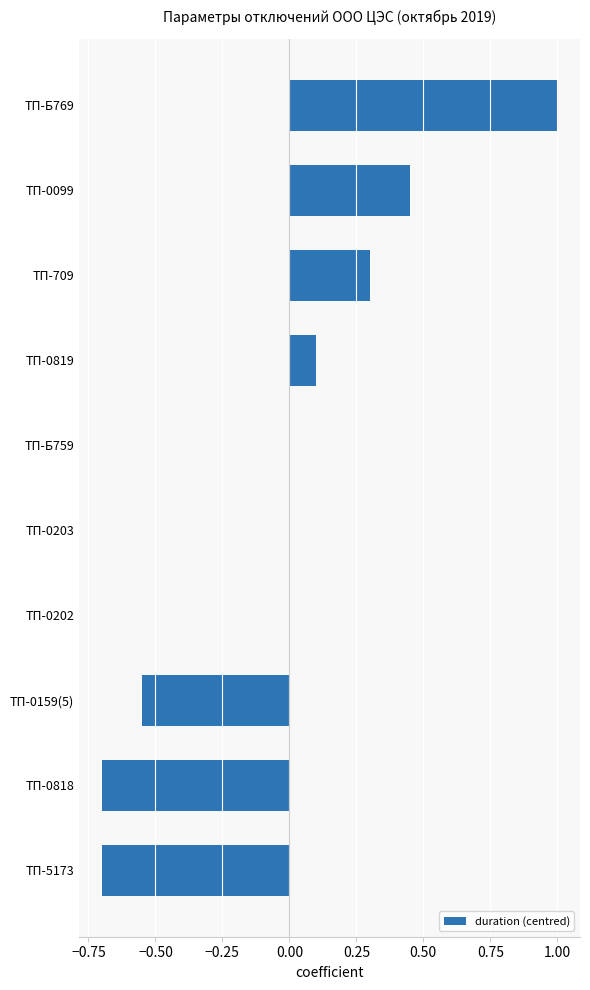

The chart shows a value of 0.1 at ТП-0819. True or false?

True